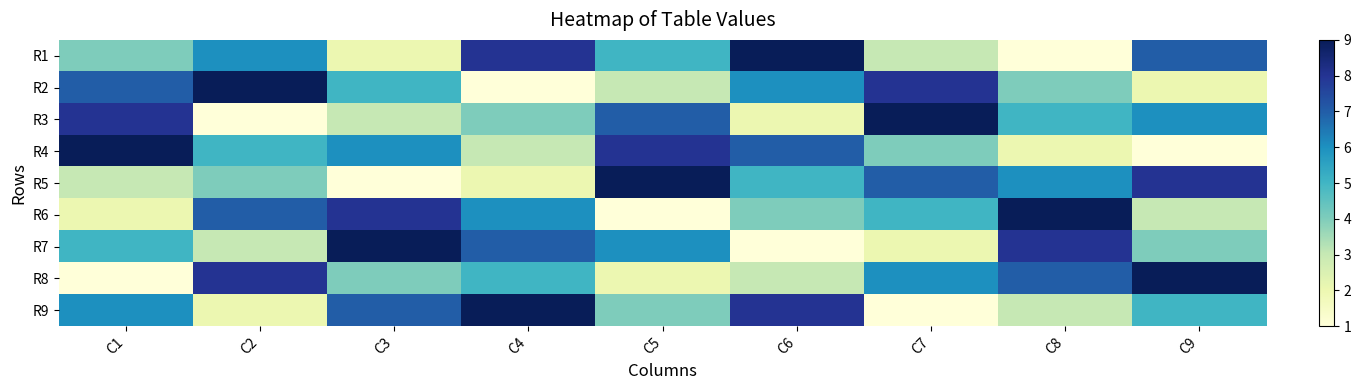

Reading left to right, list all the values displayed in this chart.

R1: C1=4	C2=6	C3=2	C4=8	C5=5	C6=9	C7=3	C8=1	C9=7
R2: C1=7	C2=9	C3=5	C4=1	C5=3	C6=6	C7=8	C8=4	C9=2
R3: C1=8	C2=1	C3=3	C4=4	C5=7	C6=2	C7=9	C8=5	C9=6
R4: C1=9	C2=5	C3=6	C4=3	C5=8	C6=7	C7=4	C8=2	C9=1
R5: C1=3	C2=4	C3=1	C4=2	C5=9	C6=5	C7=7	C8=6	C9=8
R6: C1=2	C2=7	C3=8	C4=6	C5=1	C6=4	C7=5	C8=9	C9=3
R7: C1=5	C2=3	C3=9	C4=7	C5=6	C6=1	C7=2	C8=8	C9=4
R8: C1=1	C2=8	C3=4	C4=5	C5=2	C6=3	C7=6	C8=7	C9=9
R9: C1=6	C2=2	C3=7	C4=9	C5=4	C6=8	C7=1	C8=3	C9=5